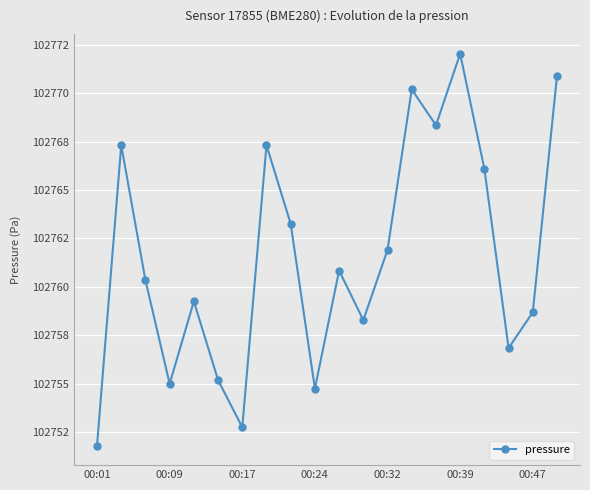

Which label corresponds to the smallest value in the chart?

00:01